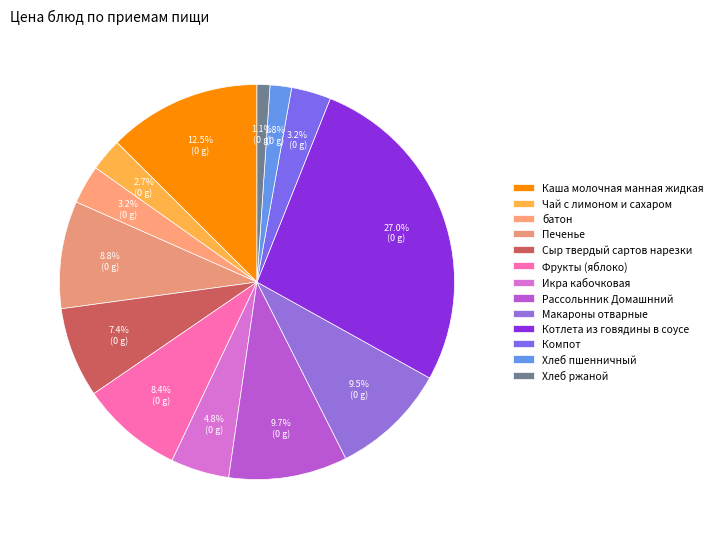

Which slice is the smallest?

Хлеб ржаной